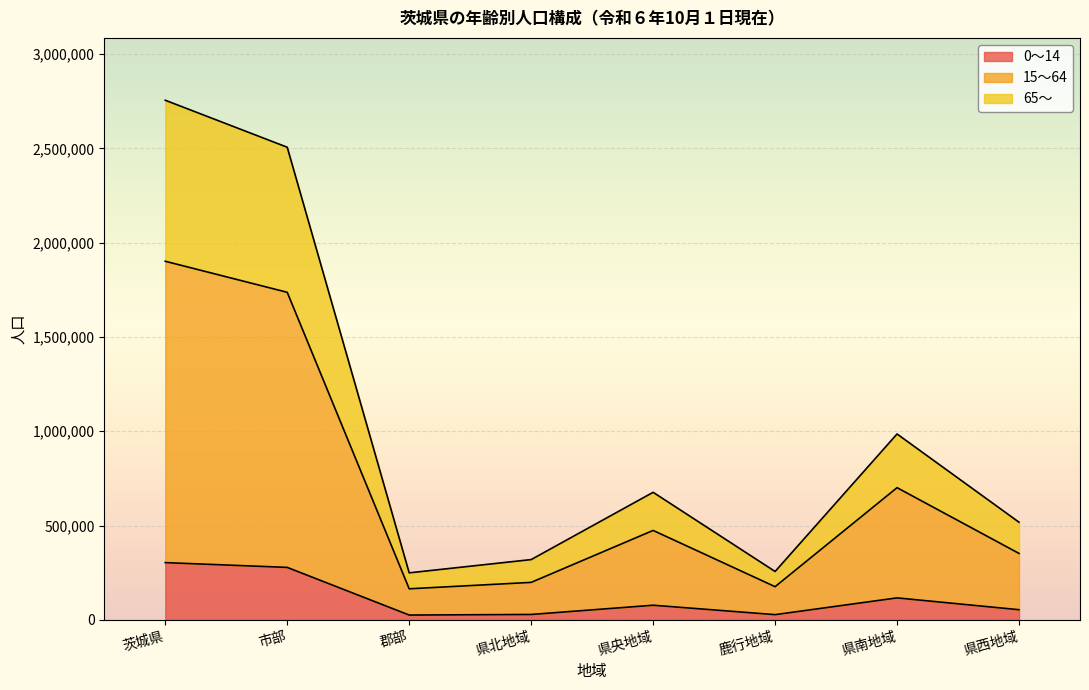

Reading left to right, transcribe all the data shown in this chart.

0～14: 茨城県=303390	市部=278009	郡部=25381	県北地域=28432	県央地域=77407	鹿行地域=27515	県南地域=116346	県西地域=53690
15～64: 茨城県=1901112	市部=1736574	郡部=164538	県北地域=198552	県央地域=473992	鹿行地域=175773	県南地域=700729	県西地域=352066
65～: 茨城県=2754854	市部=2505684	郡部=249170	県北地域=319426	県央地域=676159	鹿行地域=256320	県南地域=985455	県西地域=517494